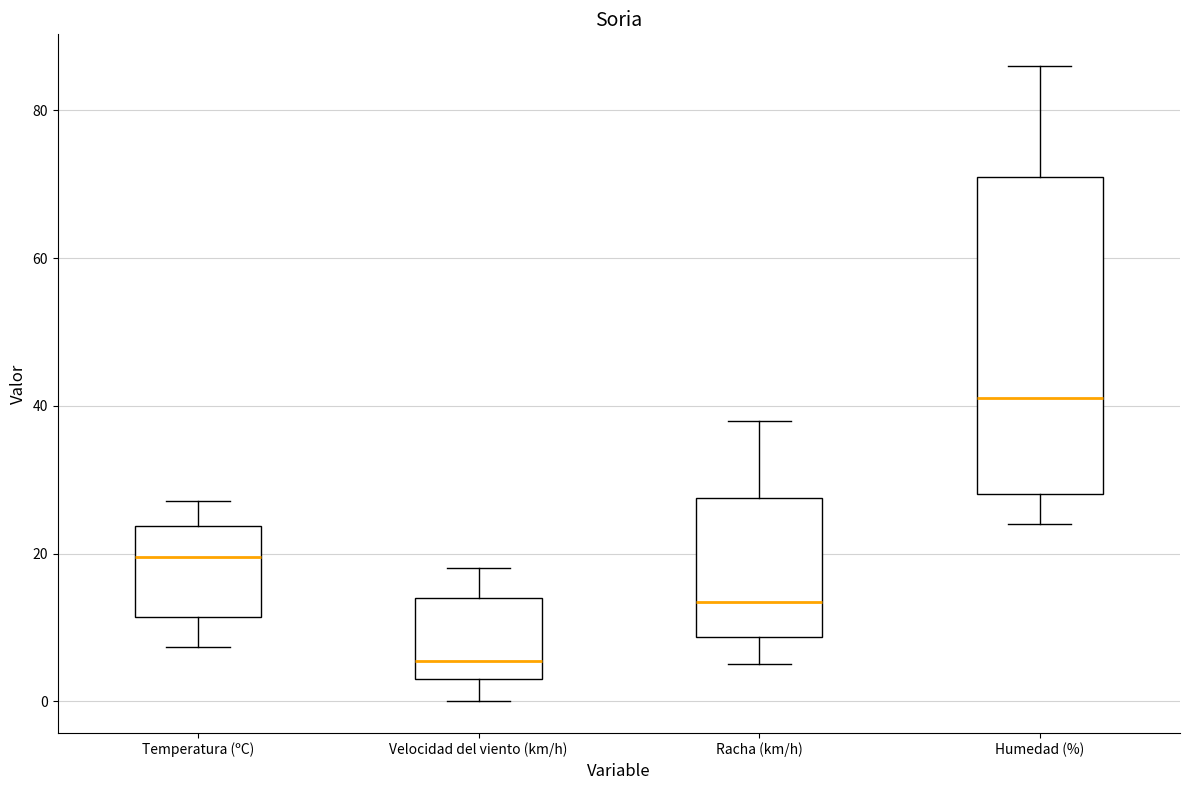

Which box's median line is the lowest?

Velocidad del viento (km/h)